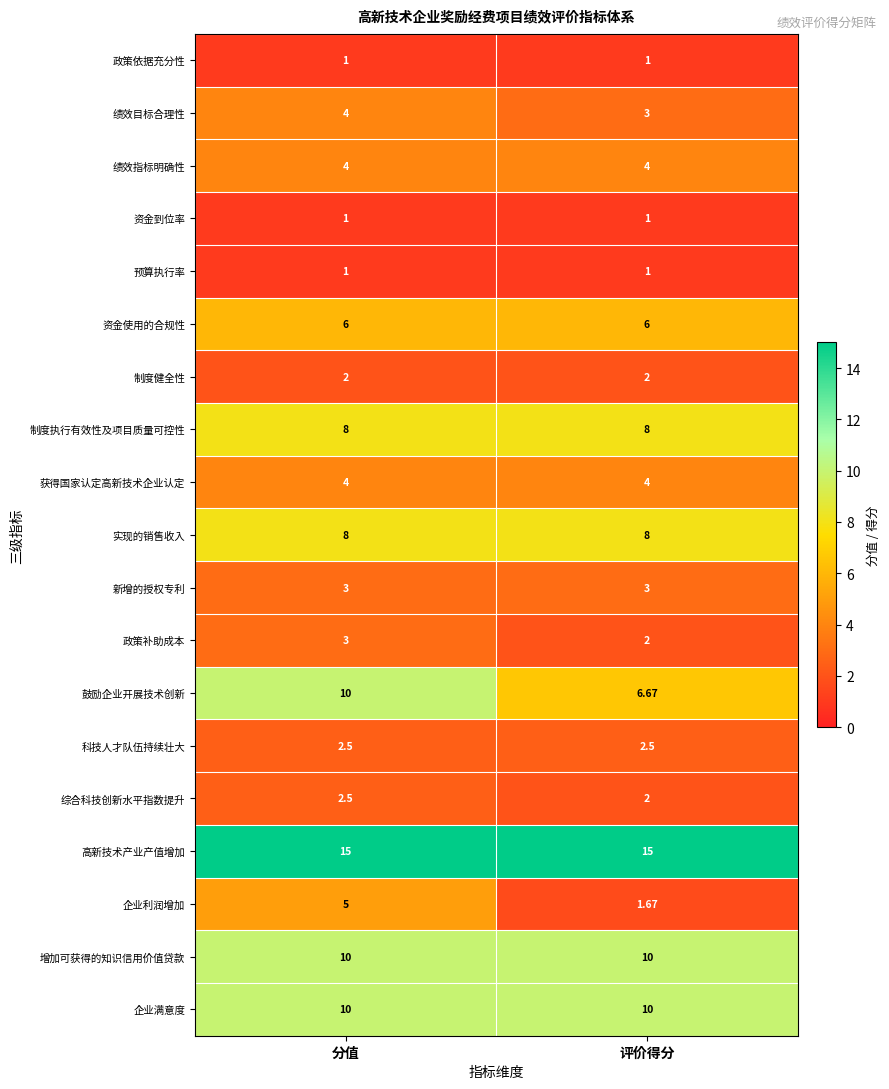

Which series has the largest total across all categories?

高新技术产业产值增加